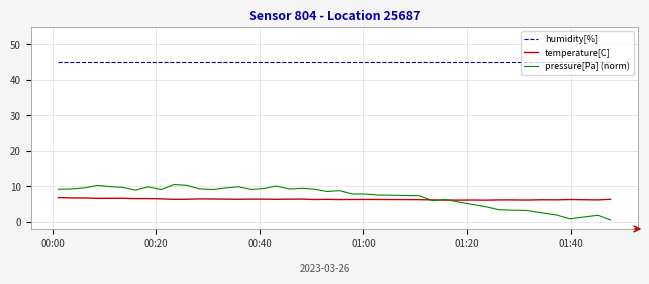

True or false: temperature[C] and humidity[%] intersect in this chart.

False